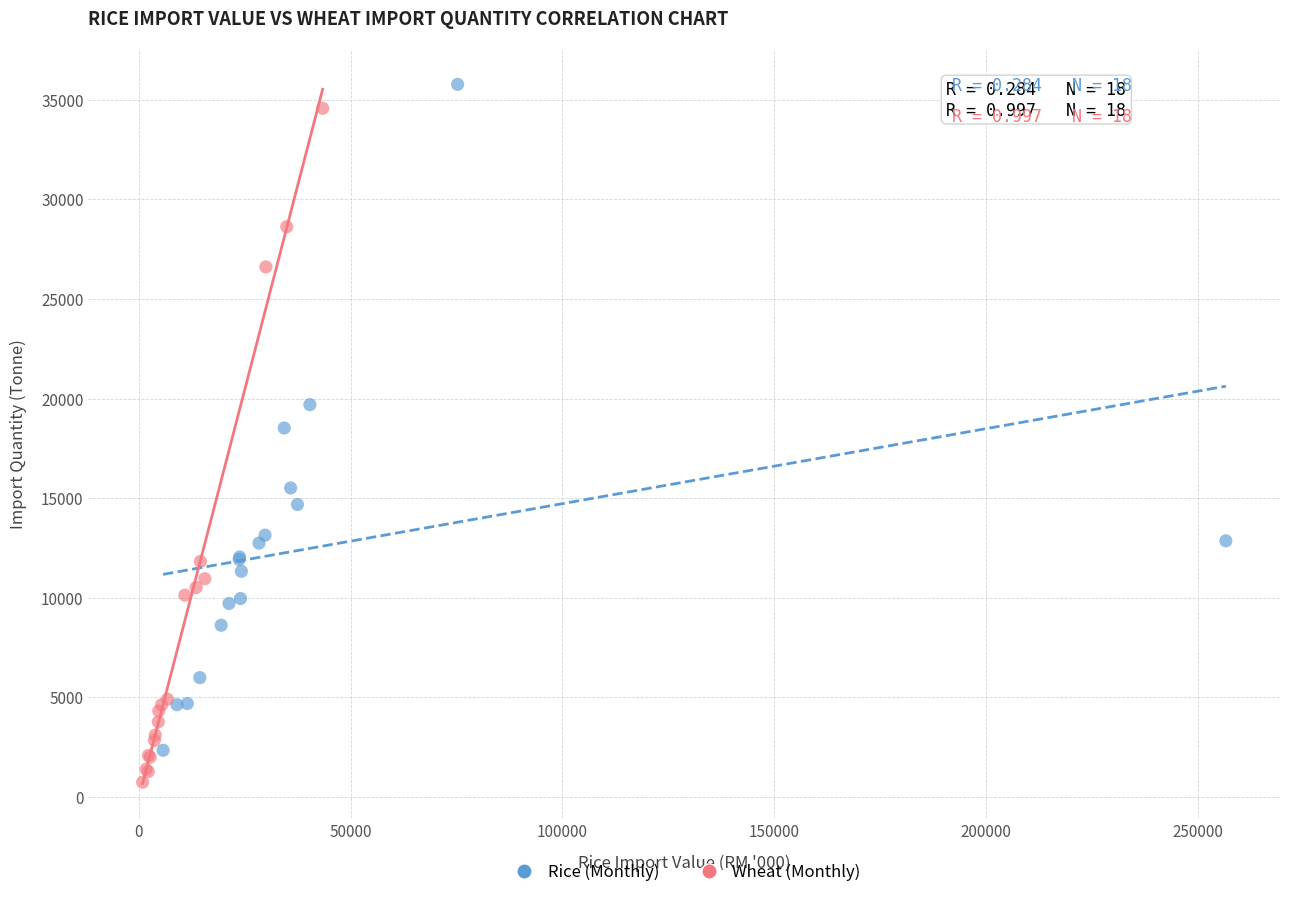

Which series reaches the minimum Y coordinate?

Wheat (Monthly)